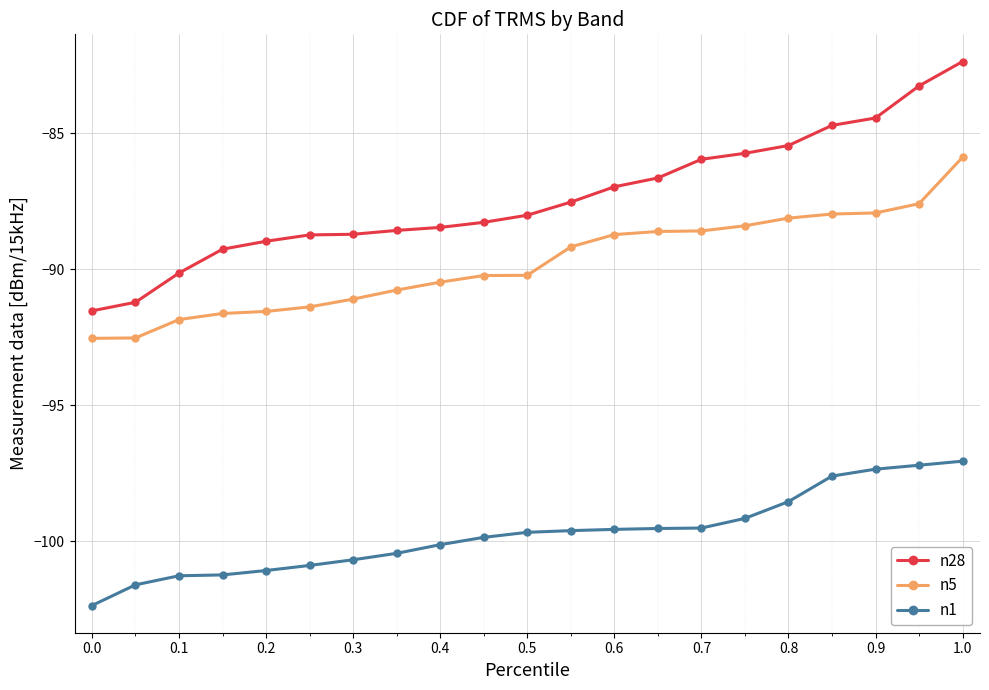

Count the number of categories in the chart.

21